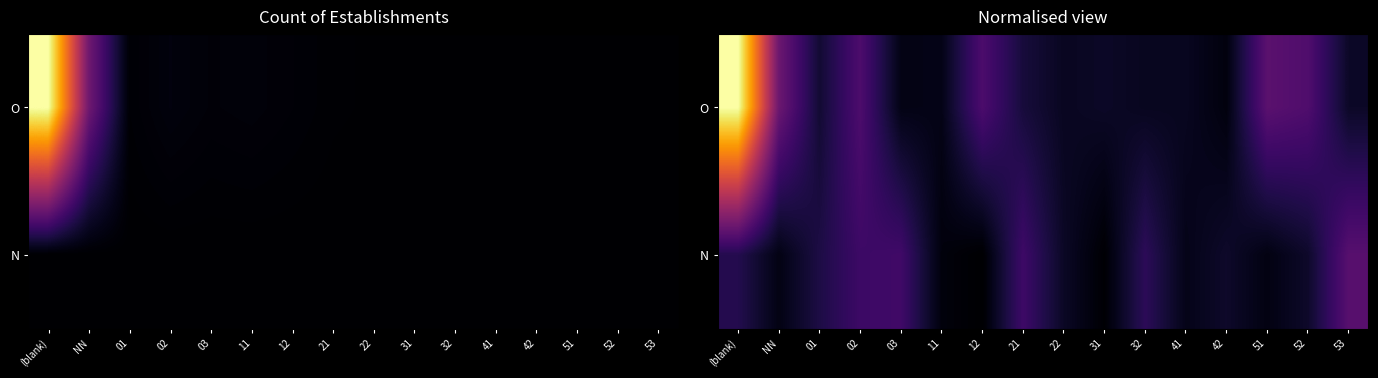

What is the sum of the N values at 12 and (blank)?

162.9